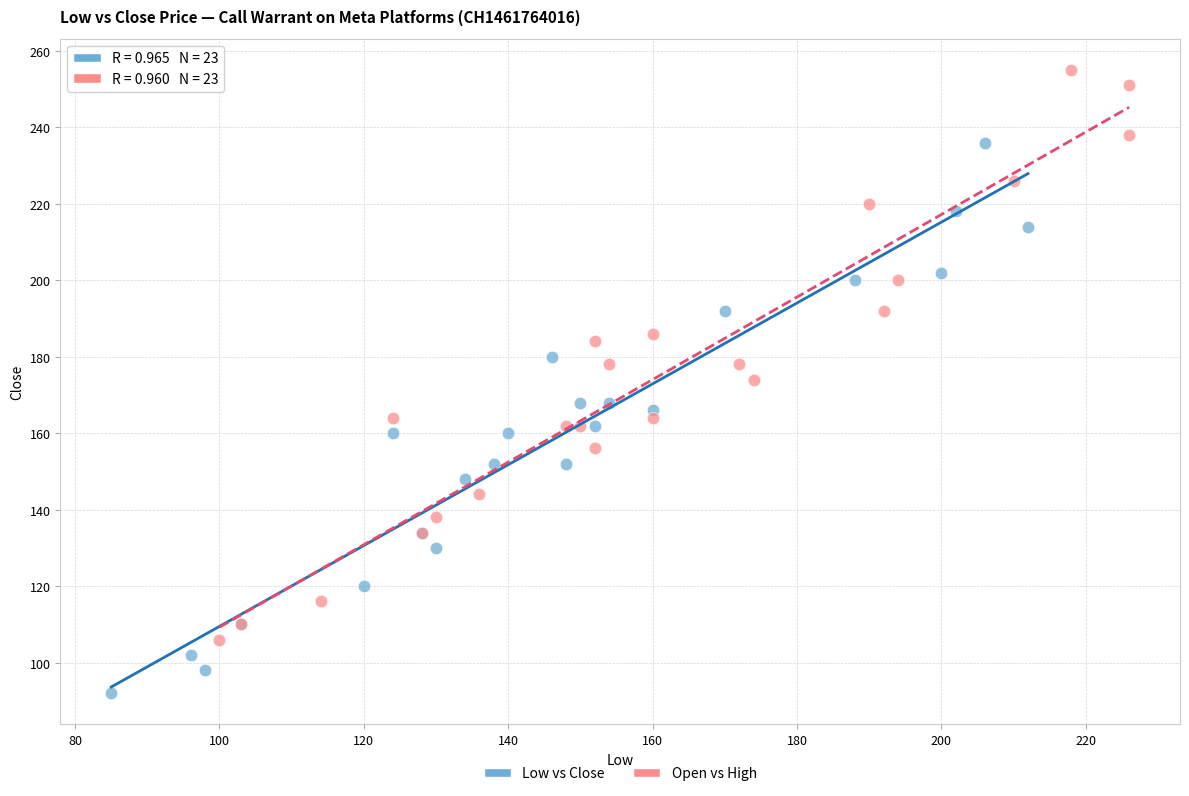

What are all the series names shown in the legend?

Low vs Close, Open vs High